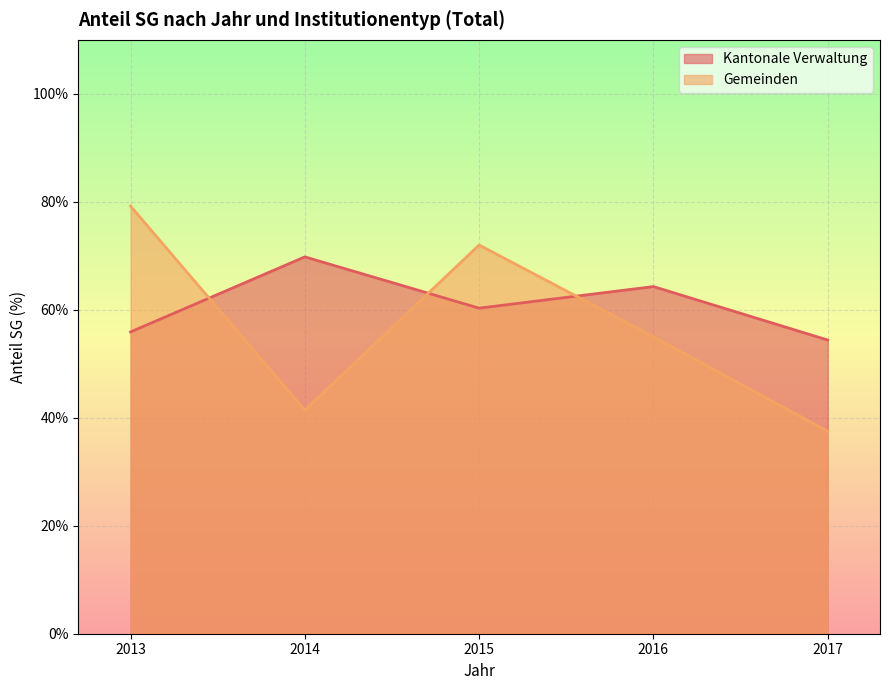

In Gemeinden, how many points are higher than both neighbors (excluding endpoints)?

1